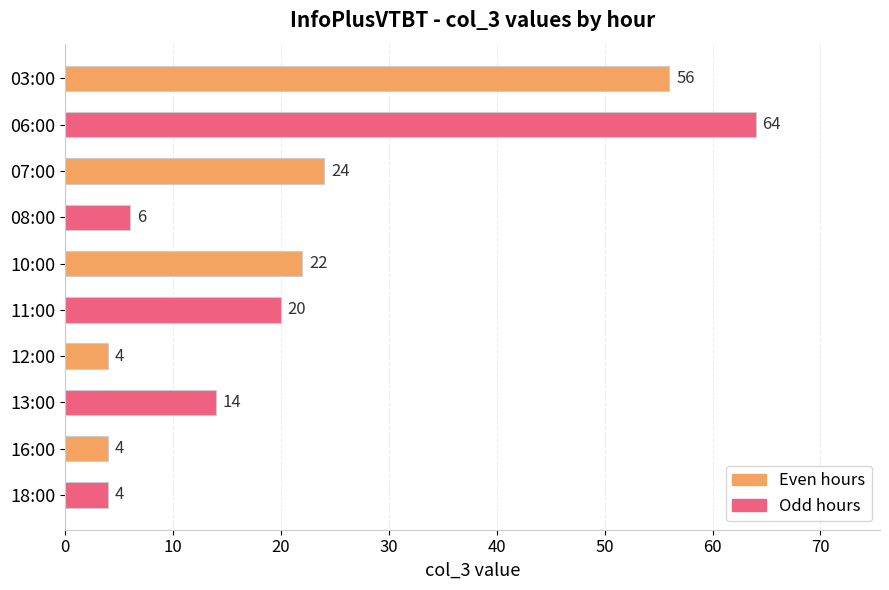

How many values are below 20?

5